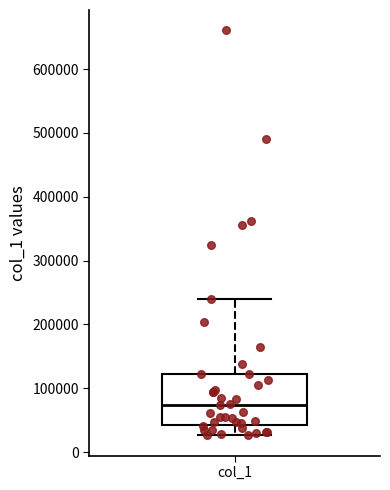

Transcribe this box plot: give where the median line is, the range the box spans, and where the two whiskers end, as read against the y-axis. The values are not printed on the chart, so give them approximately, as read against the axis.

median 70000, box 40000 to 120000, whiskers 30000 to 240000